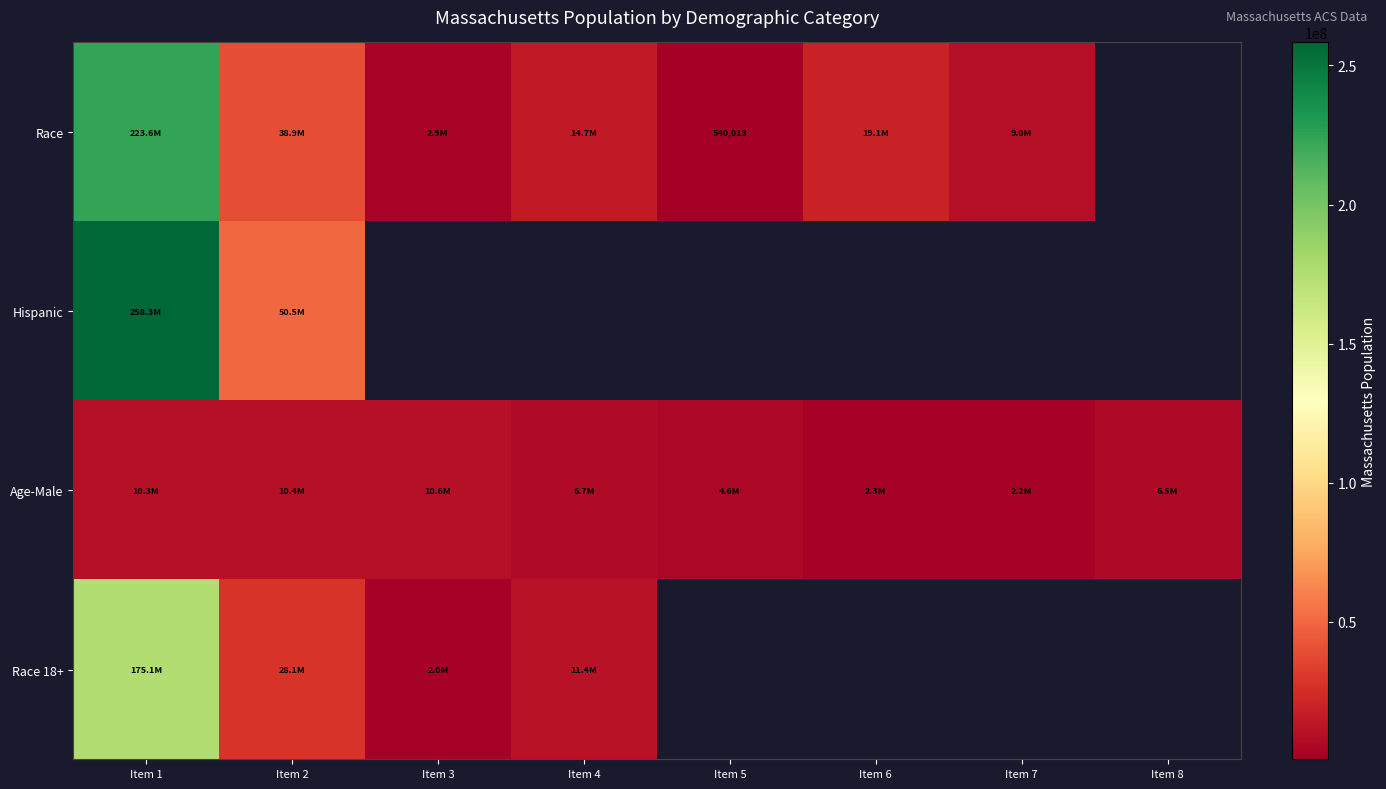

Is it true that Race equals 264683 at Item 5?

False